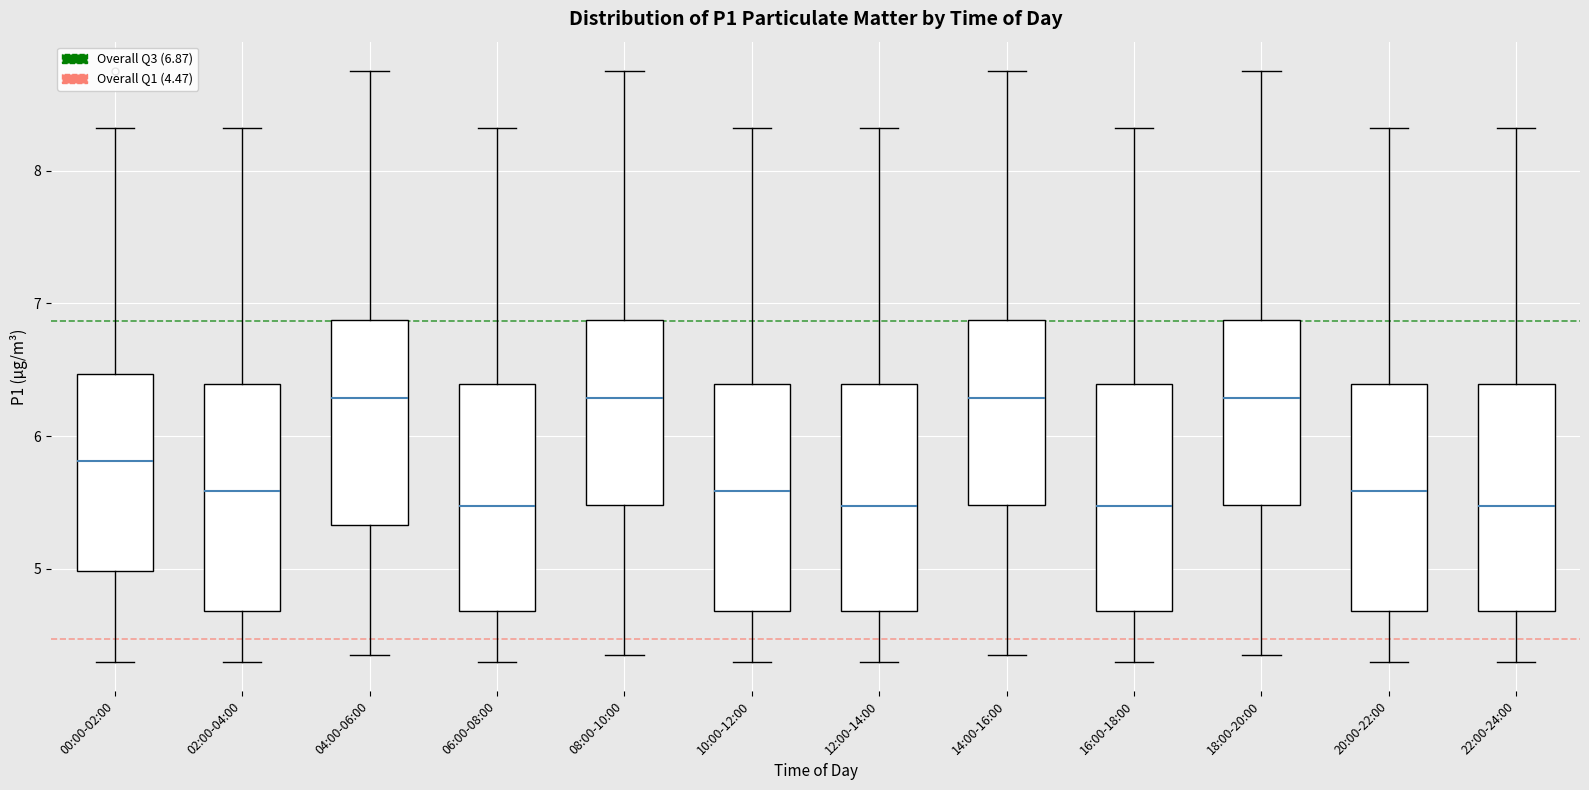

Reading left to right, read every box against the y-axis: the position of its median line, the range the box covers, and the ends of its whiskers. The values are not printed on the chart, so give them approximately, as read against the axis.

00:00-02:00: median 5.8, box 5.0 to 6.5, whiskers 4.3 to 8.3
02:00-04:00: median 5.6, box 4.7 to 6.4, whiskers 4.3 to 8.3
04:00-06:00: median 6.3, box 5.3 to 6.9, whiskers 4.4 to 8.8
06:00-08:00: median 5.5, box 4.7 to 6.4, whiskers 4.3 to 8.3
08:00-10:00: median 6.3, box 5.5 to 6.9, whiskers 4.4 to 8.8
10:00-12:00: median 5.6, box 4.7 to 6.4, whiskers 4.3 to 8.3
12:00-14:00: median 5.5, box 4.7 to 6.4, whiskers 4.3 to 8.3
14:00-16:00: median 6.3, box 5.5 to 6.9, whiskers 4.4 to 8.8
16:00-18:00: median 5.5, box 4.7 to 6.4, whiskers 4.3 to 8.3
18:00-20:00: median 6.3, box 5.5 to 6.9, whiskers 4.4 to 8.8
20:00-22:00: median 5.6, box 4.7 to 6.4, whiskers 4.3 to 8.3
22:00-24:00: median 5.5, box 4.7 to 6.4, whiskers 4.3 to 8.3